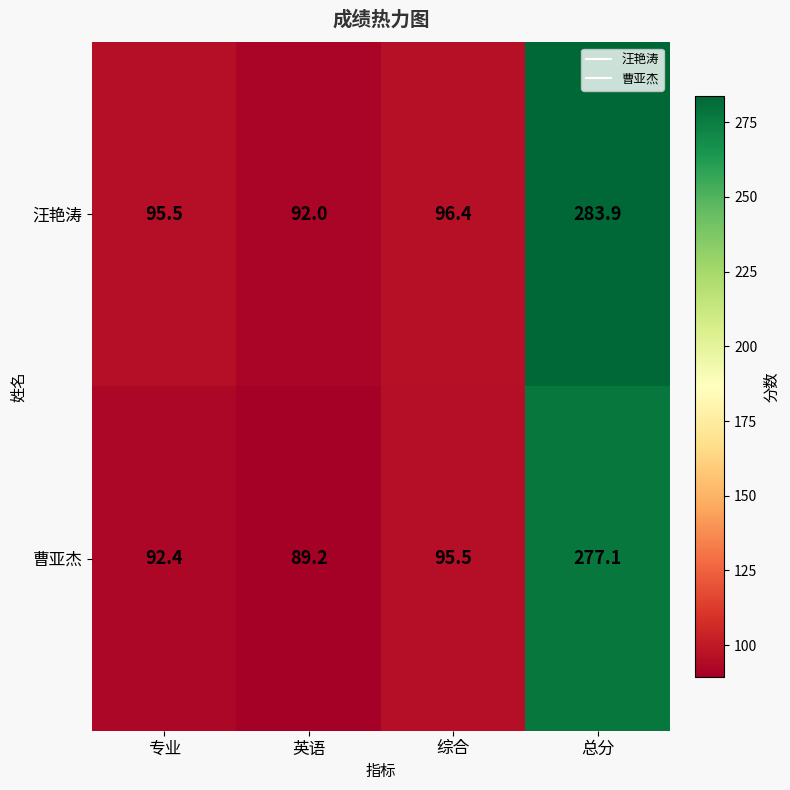

Which series has the largest range (max minus min)?

汪艳涛